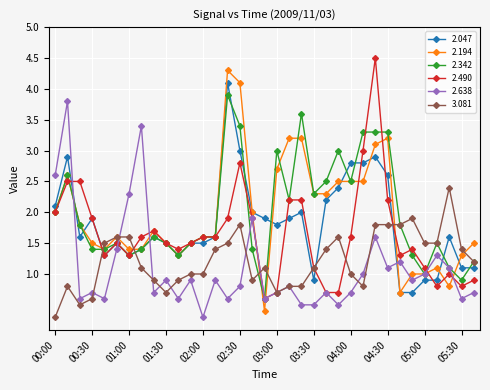

What are all the series names shown in the legend?

2.047, 2.194, 2.342, 2.490, 2.638, 3.081